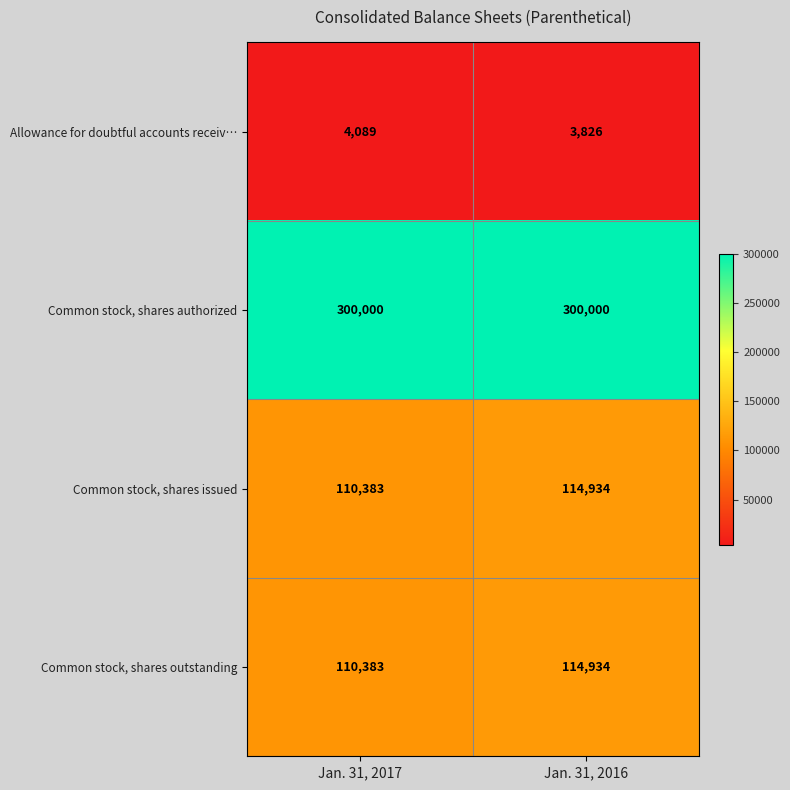

What is the spread (max minus min) of values at Jan. 31, 2016?

296174